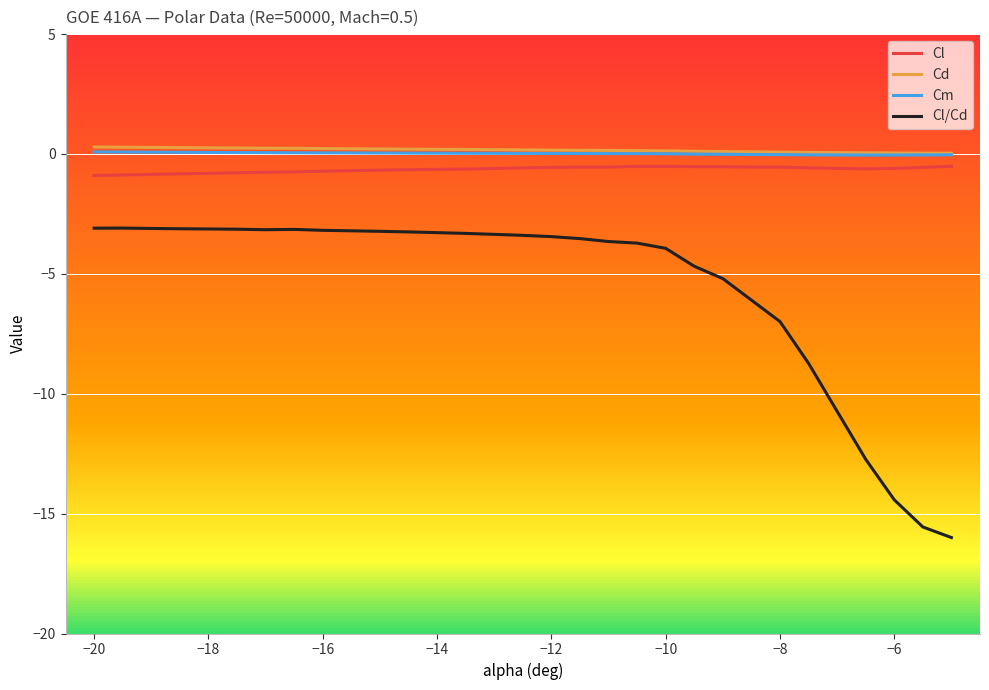

True or false: Cm and Cl/Cd intersect in this chart.

False